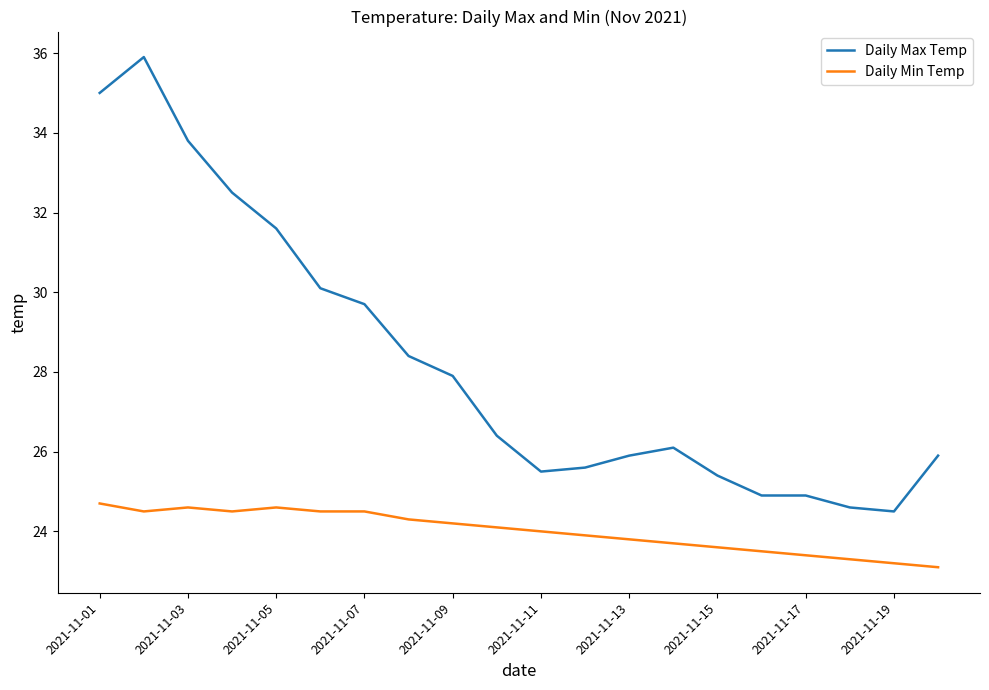

List the series in order of their overall mean, lowest first.

Daily Min Temp, Daily Max Temp